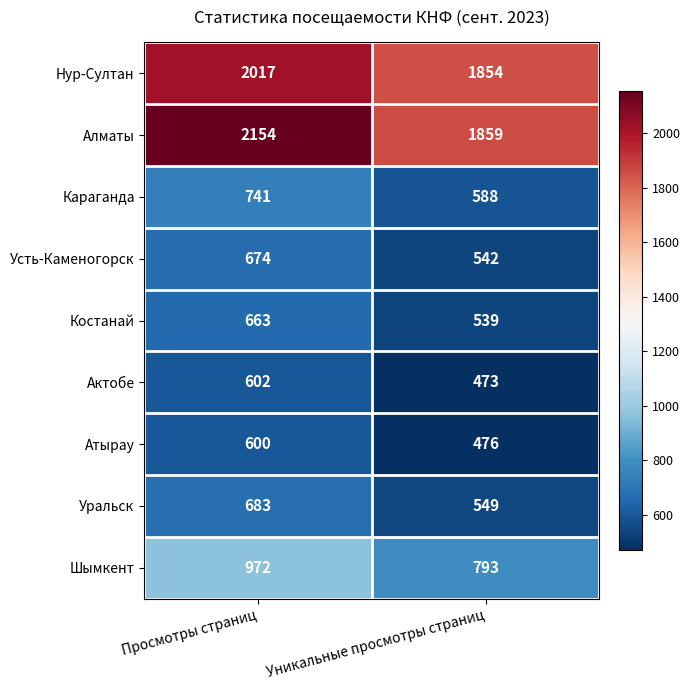

What is the total value across all series at Уникальные просмотры страниц?

7673